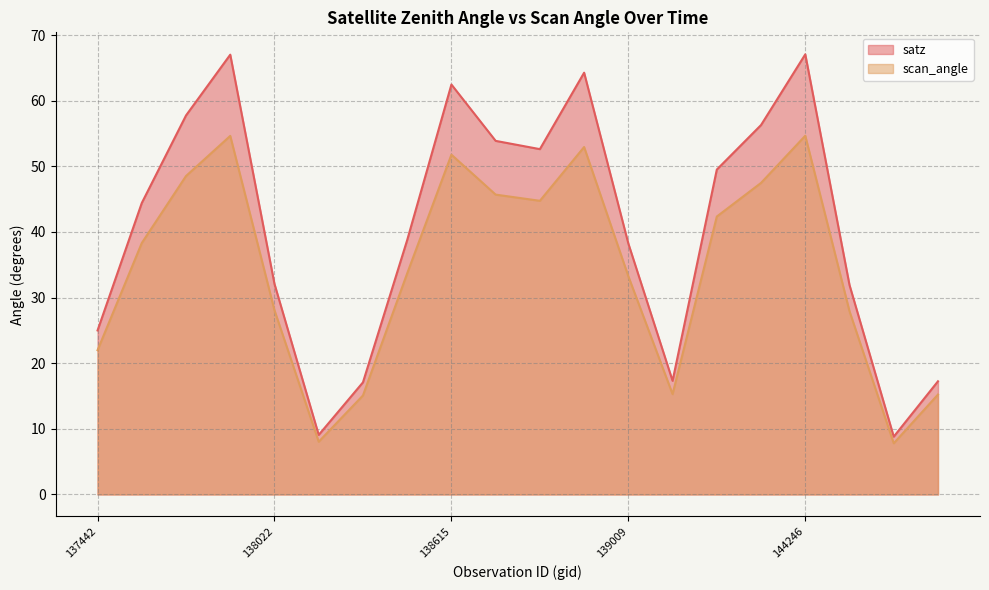

At which label is scan_angle closest to 31?

139009